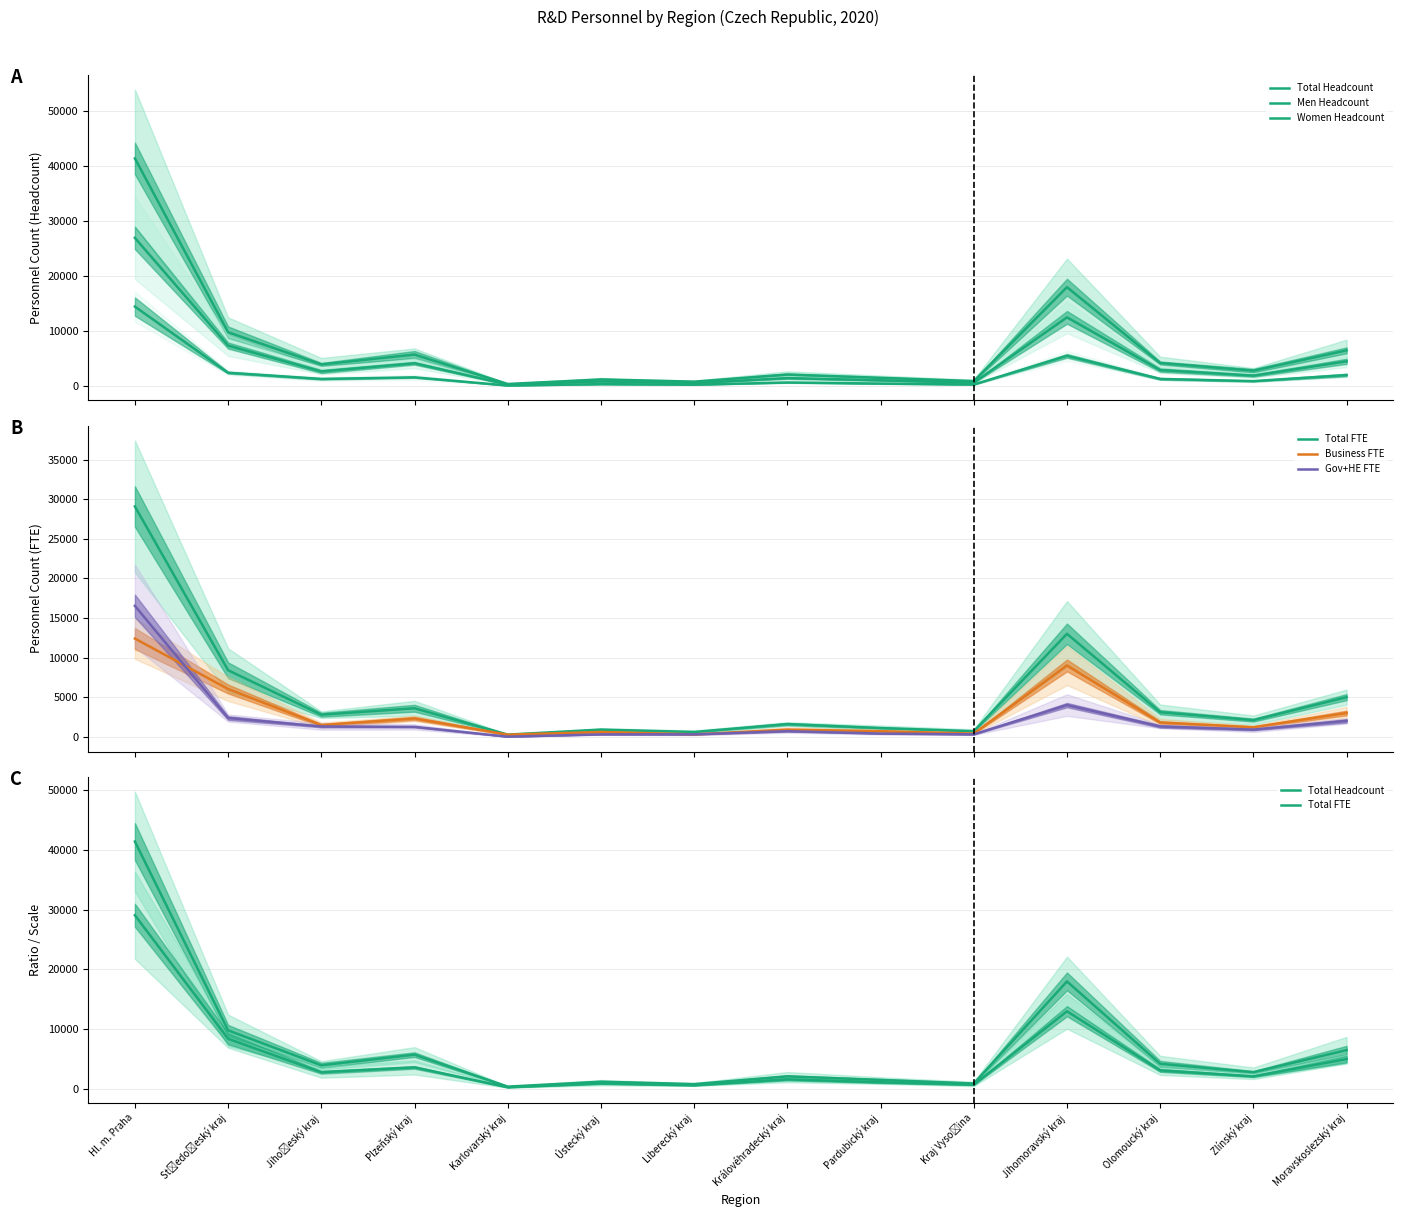

Where is the first local maximum for Gov+HE FTE?

Královéhradecký kraj